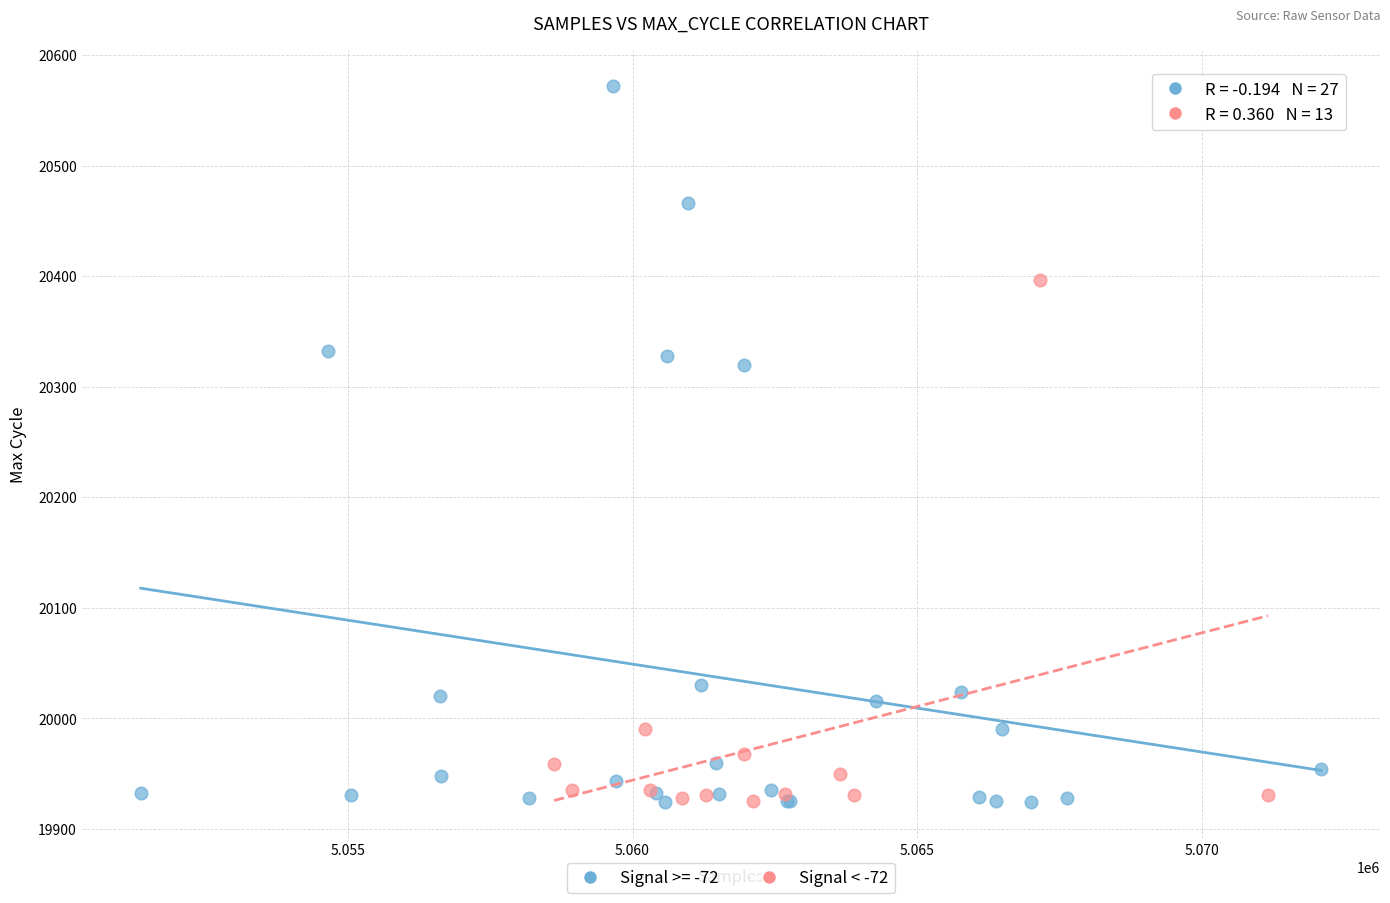

Which series has the largest Y range (max minus min)?

Signal >= -72